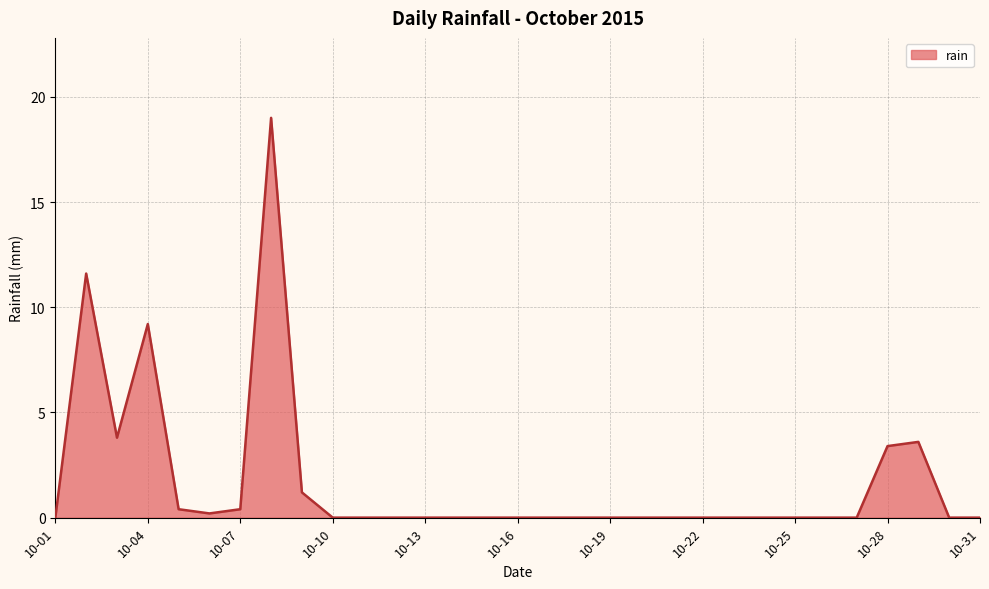

What is the difference between the maximum and minimum values?

19.0